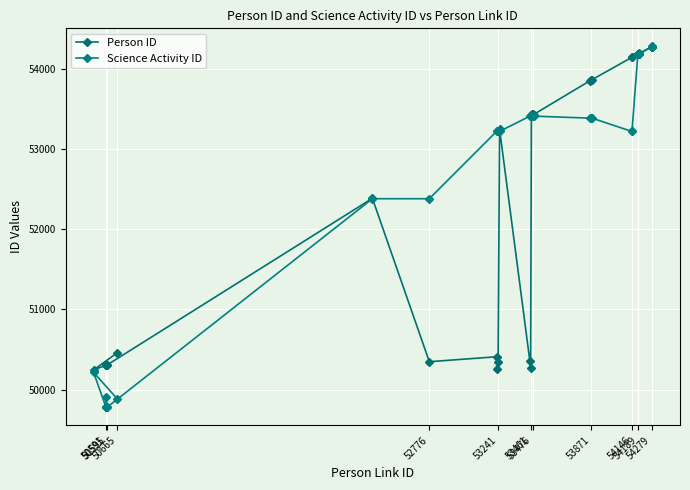

In Person ID, how many points are lower than both neighbors (excluding endpoints)?

5